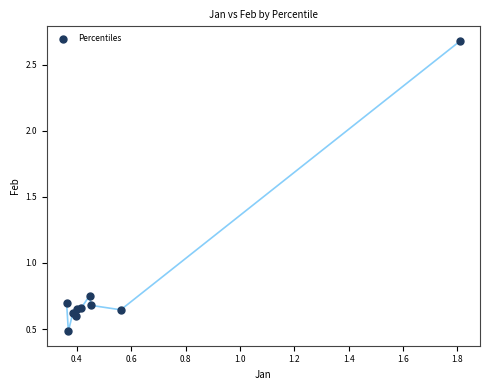

What is the range of Y values (max minus min)?

2.2